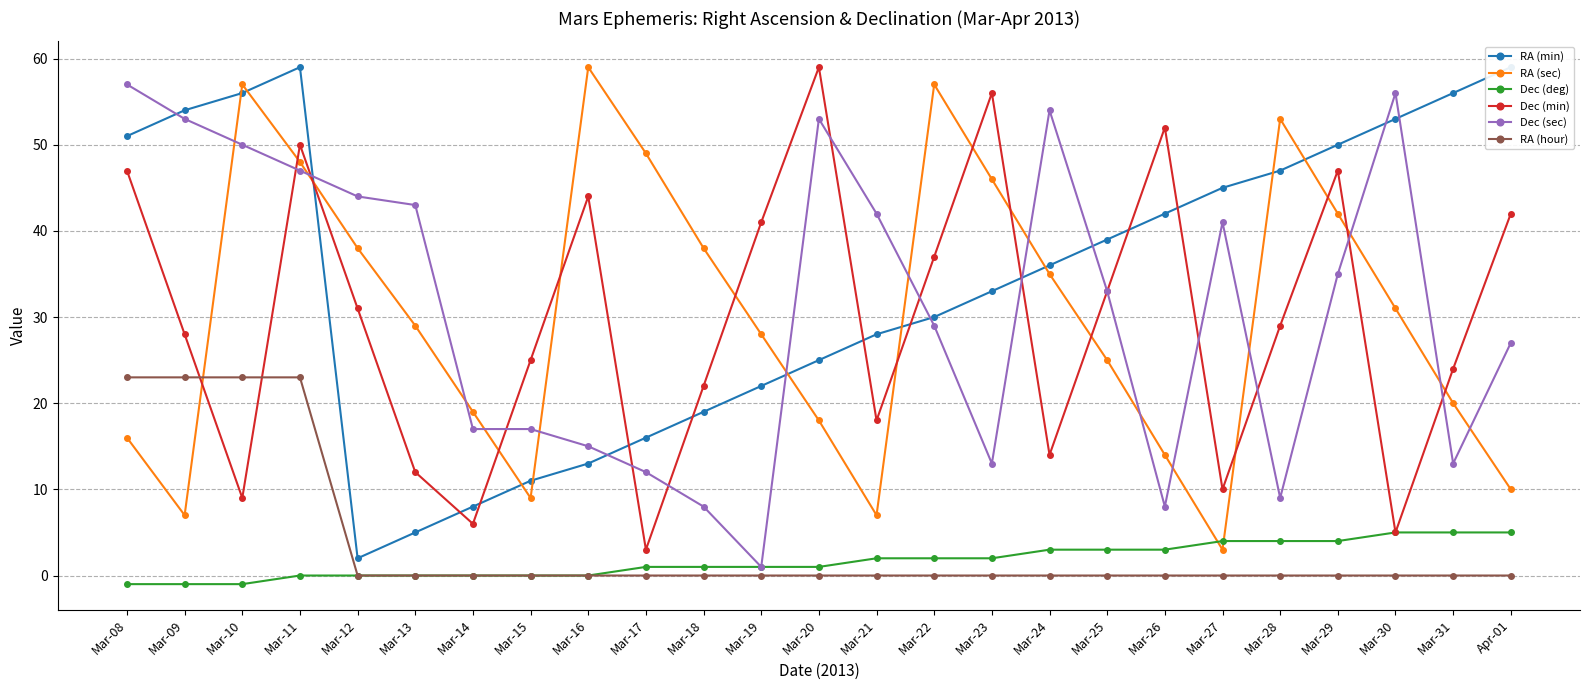

What is the sum of all Dec (deg) values?

43